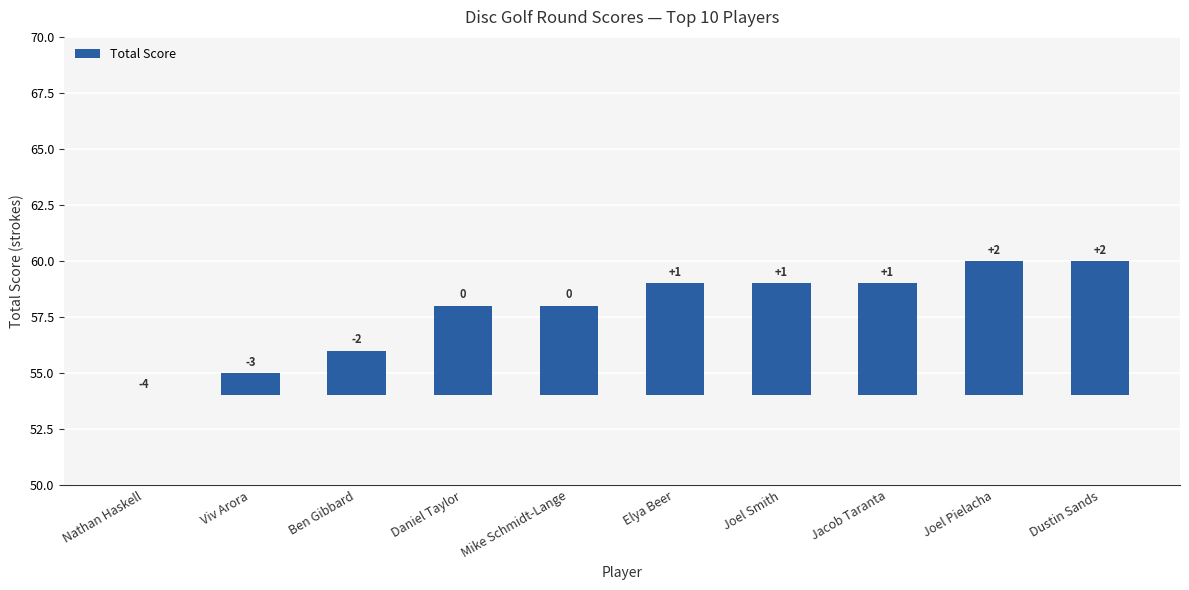

Which has a higher value, Dustin Sands or Nathan Haskell?

Dustin Sands